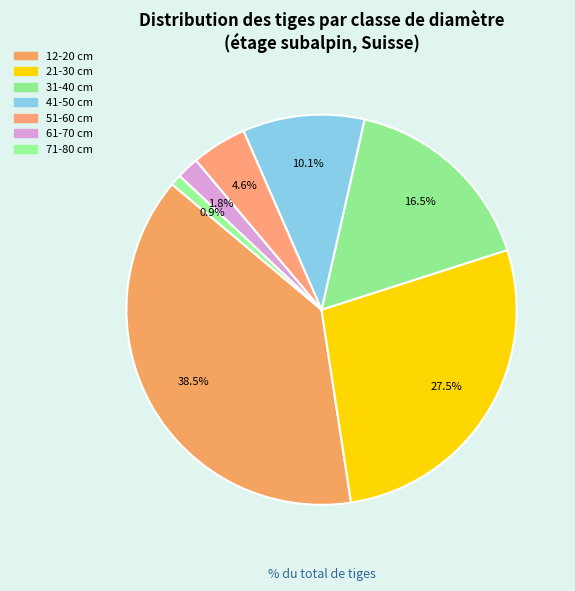

Rank the categories by value from lowest to highest.

71-80 cm, 61-70 cm, 51-60 cm, 41-50 cm, 31-40 cm, 21-30 cm, 12-20 cm